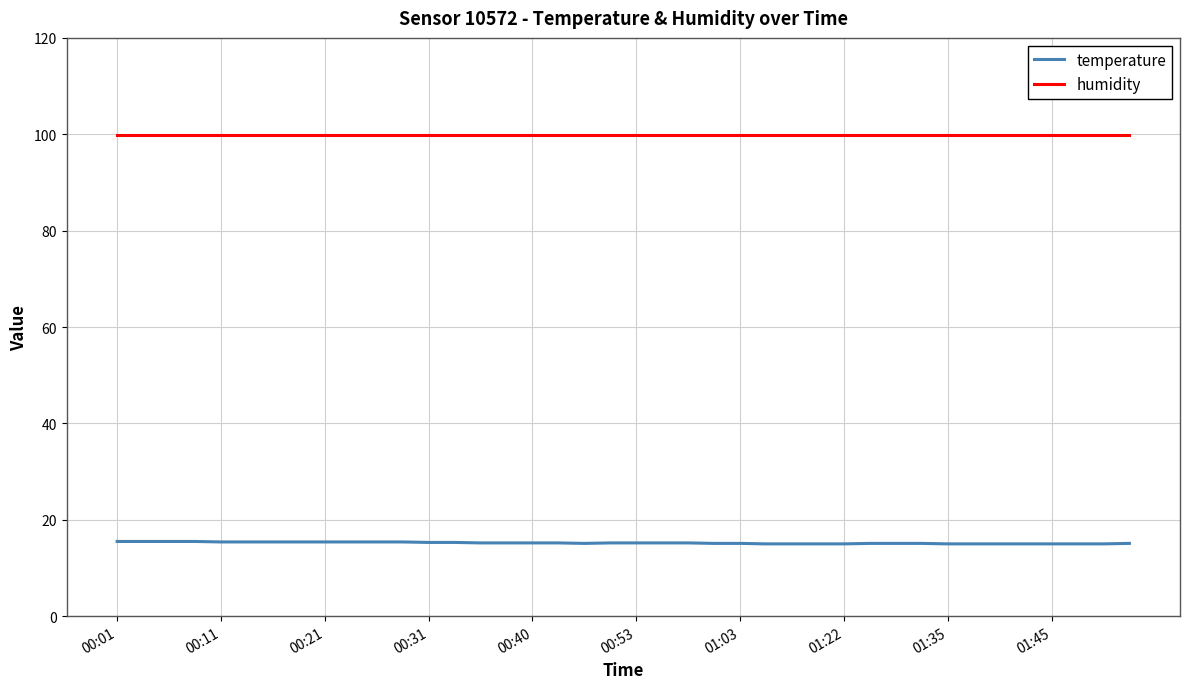

Which series has the largest total across all categories?

humidity